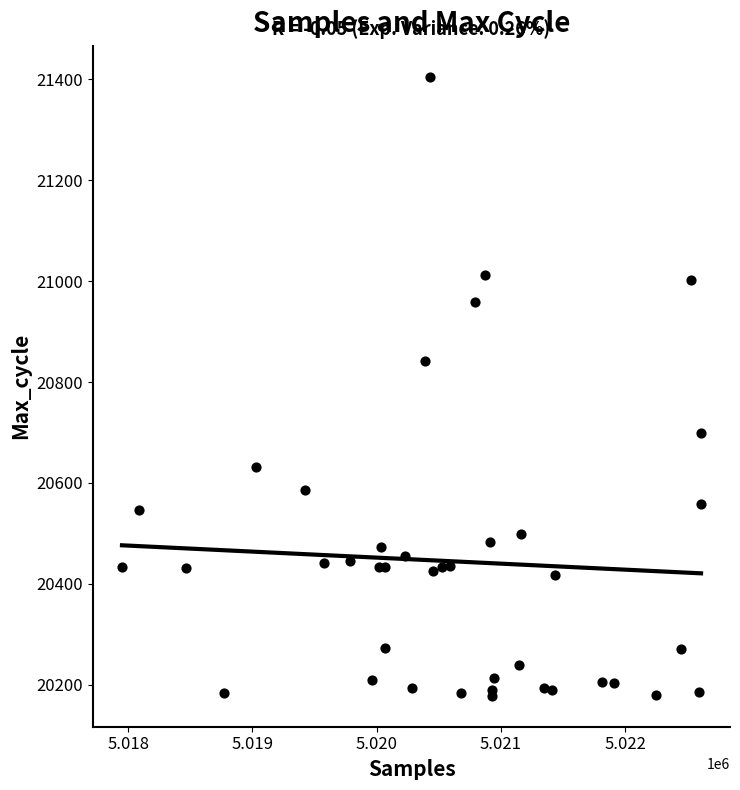

What Y value in the scatter plot is closest to 20791?

20842